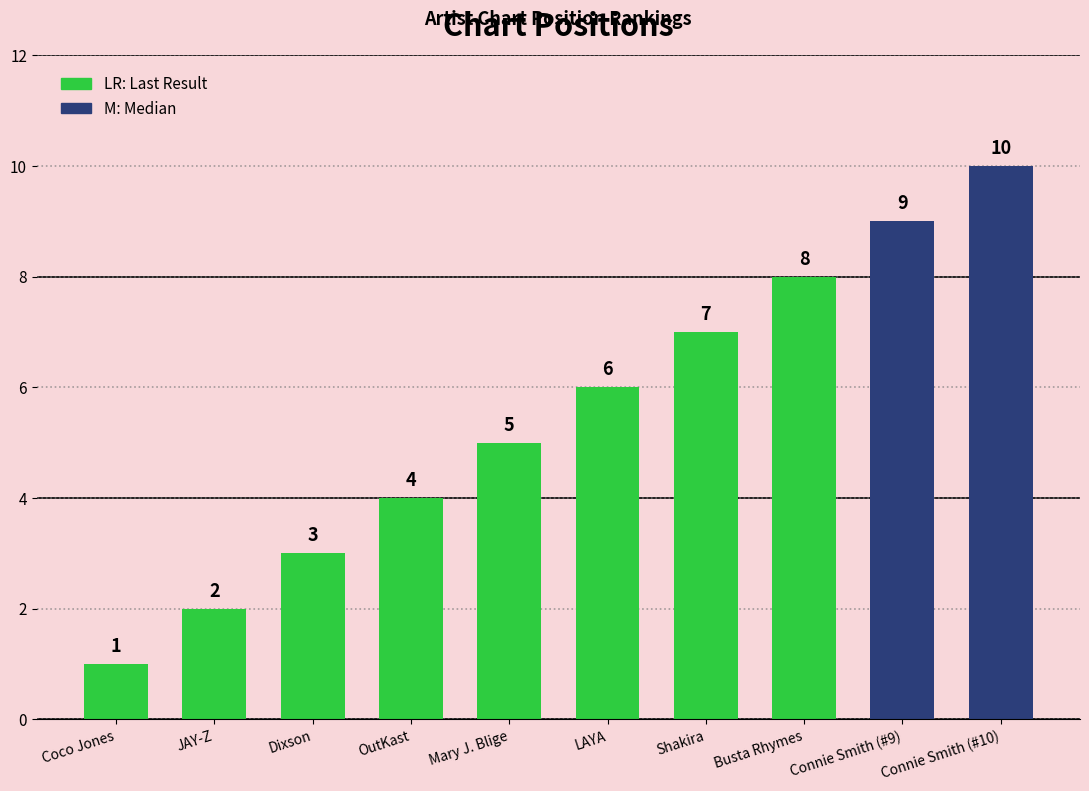

Are the bars grouped side by side (vs. stacked)?

No